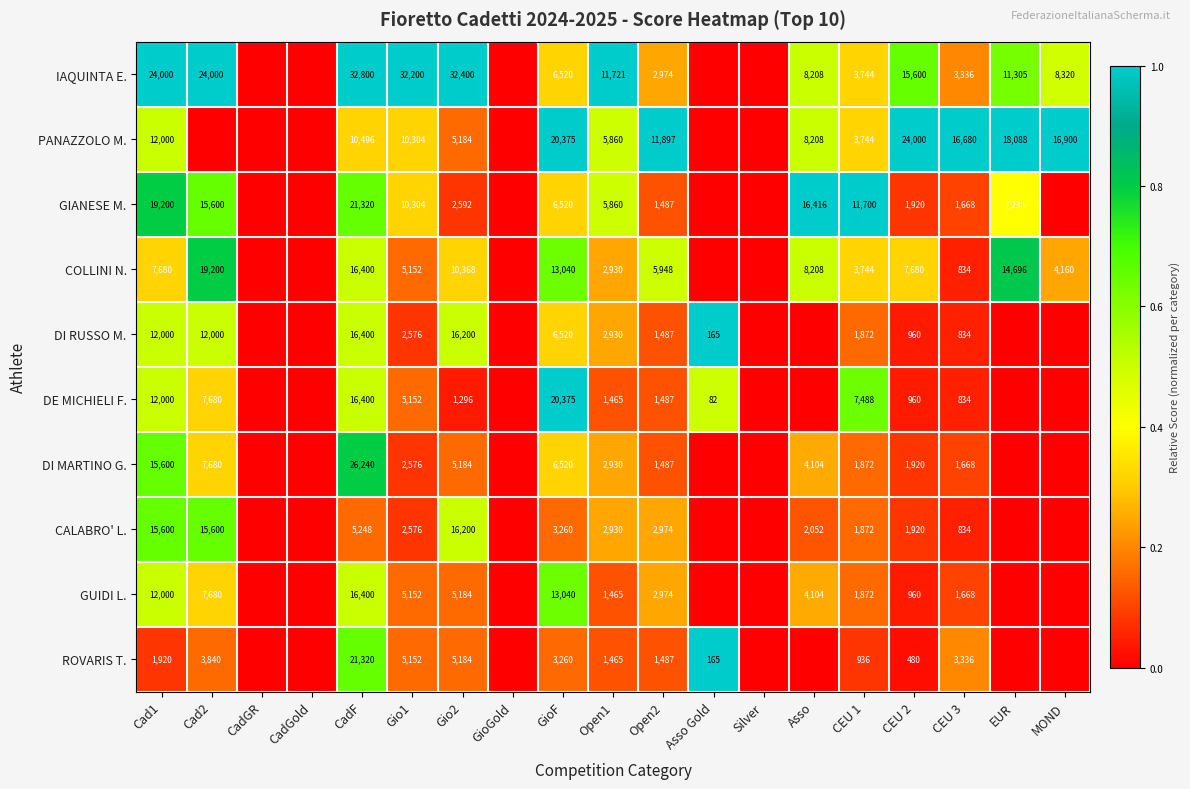

What is the sum of the CALABRO' L. values at Cad1 and Gio1?

18176